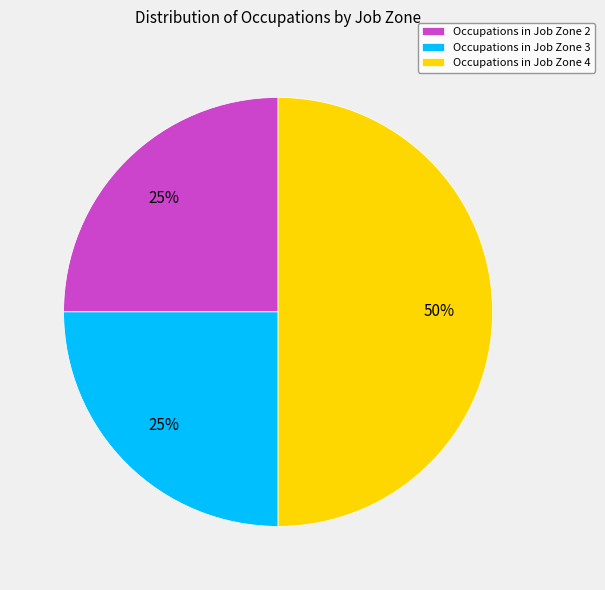

The Occupations in Job Zone 2 slice represents 13% of the pie. True or false?

False